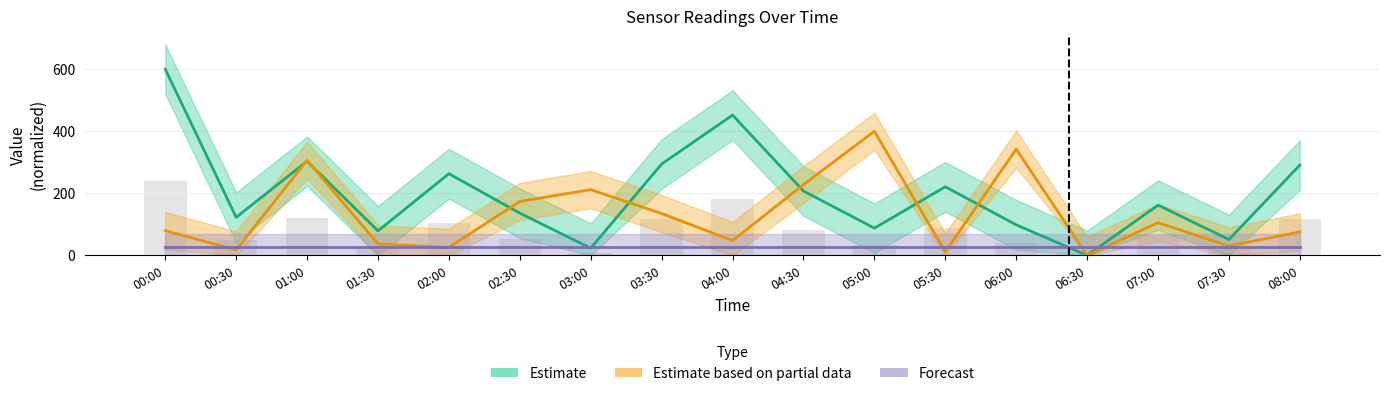

Are the bars grouped side by side (vs. stacked)?

Yes